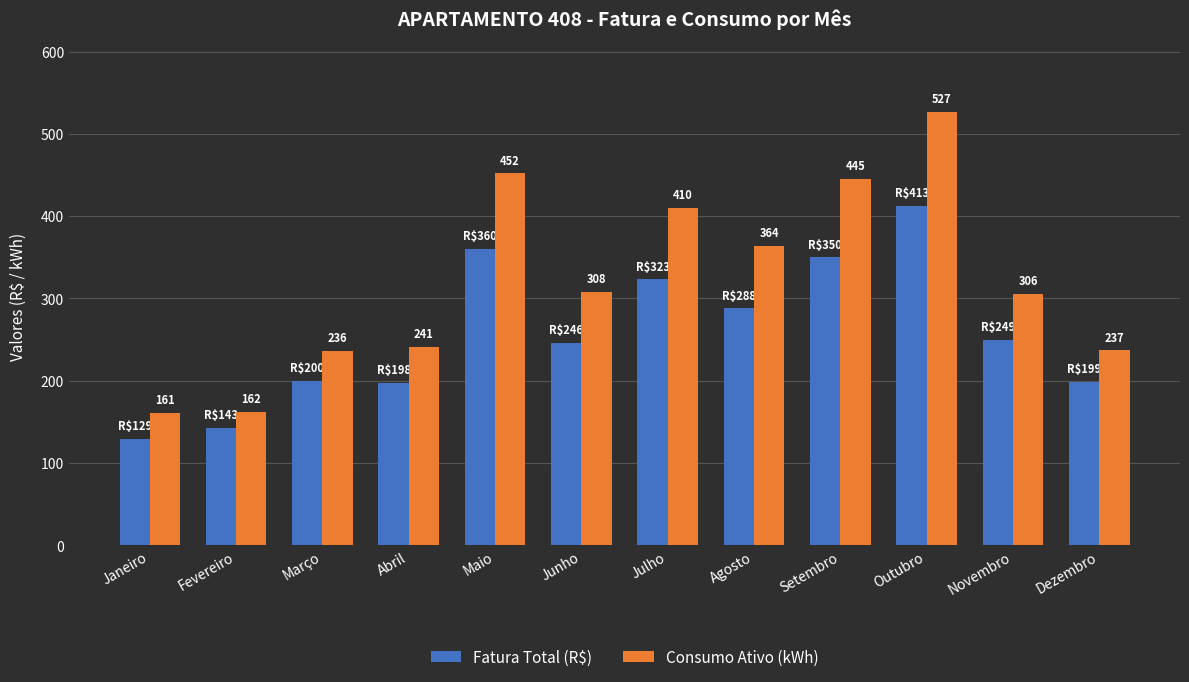

How many bars are there in each group?

2